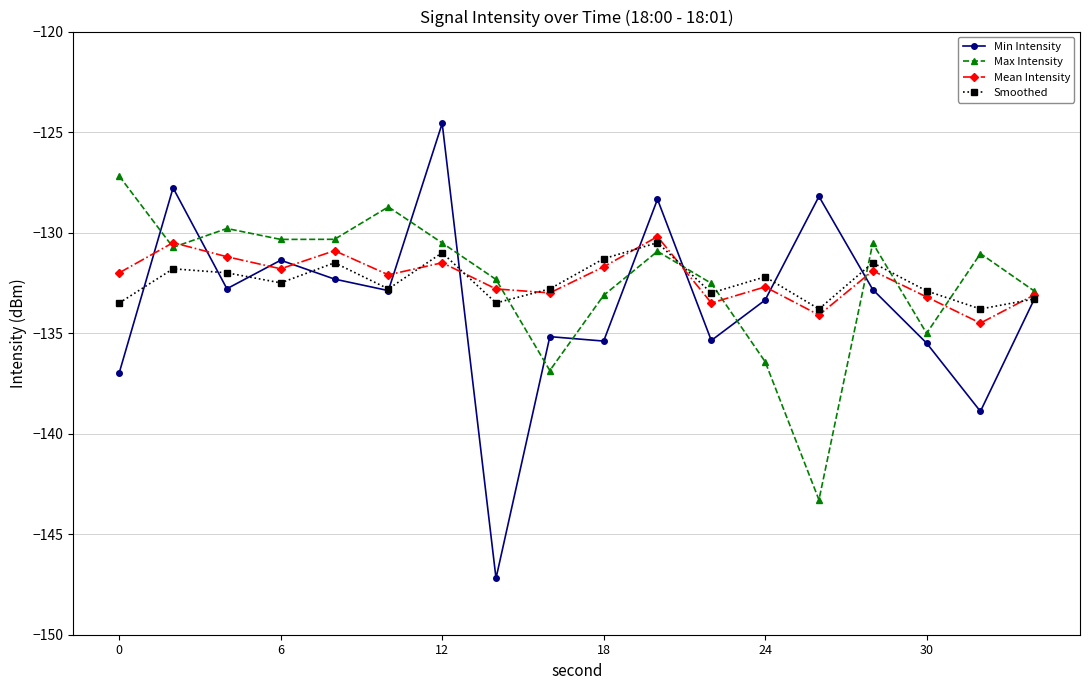

Which series has the largest range (max minus min)?

Min Intensity